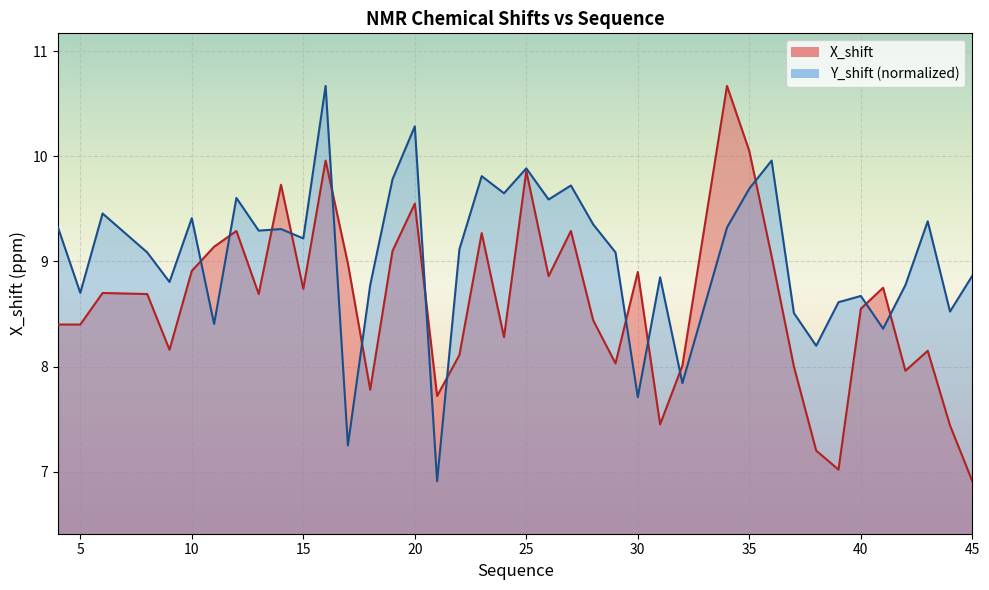

What is the minimum value for Y_shift?

6.9